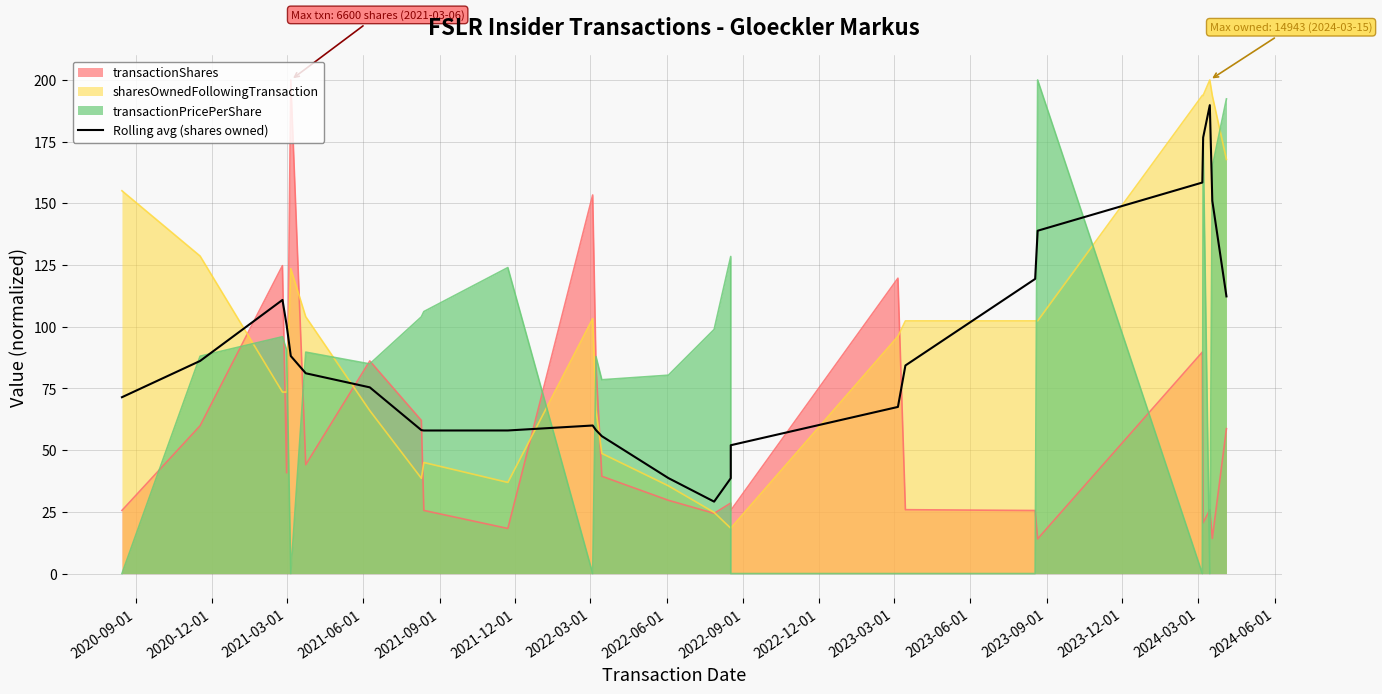

True or false: there are more than 1 points higher than both neighbors.

True